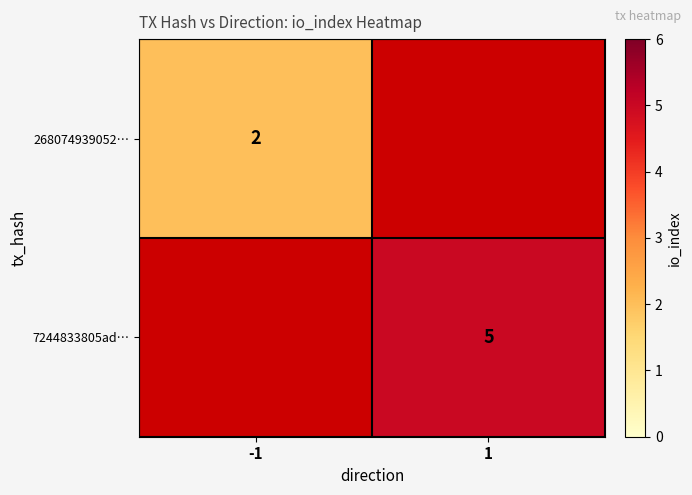

True or false: 7244833805ad… has a value of 5 at 1.

True